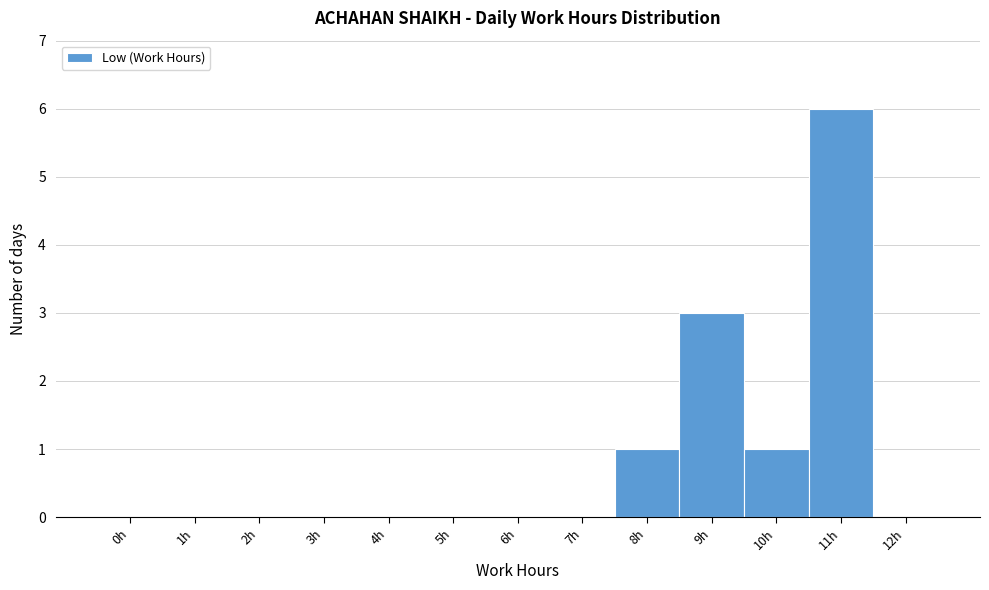

Reading left to right, extract all data points from this chart.

0h=0	1h=0	2h=0	3h=0	4h=0	5h=0	6h=0	7h=0	8h=1	9h=3	10h=1	11h=6	12h=0